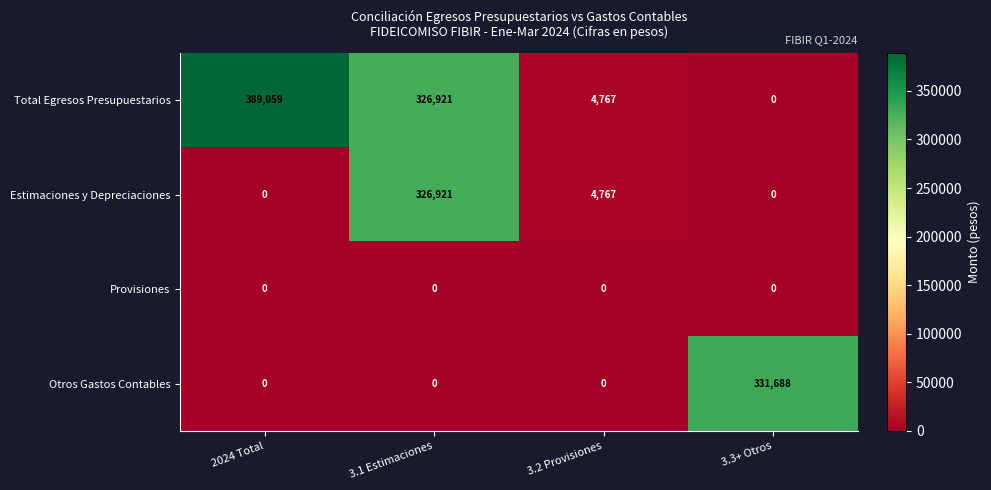

Is it true that Total Egresos Presupuestarios equals 0 at 3.3+ Otros?

True